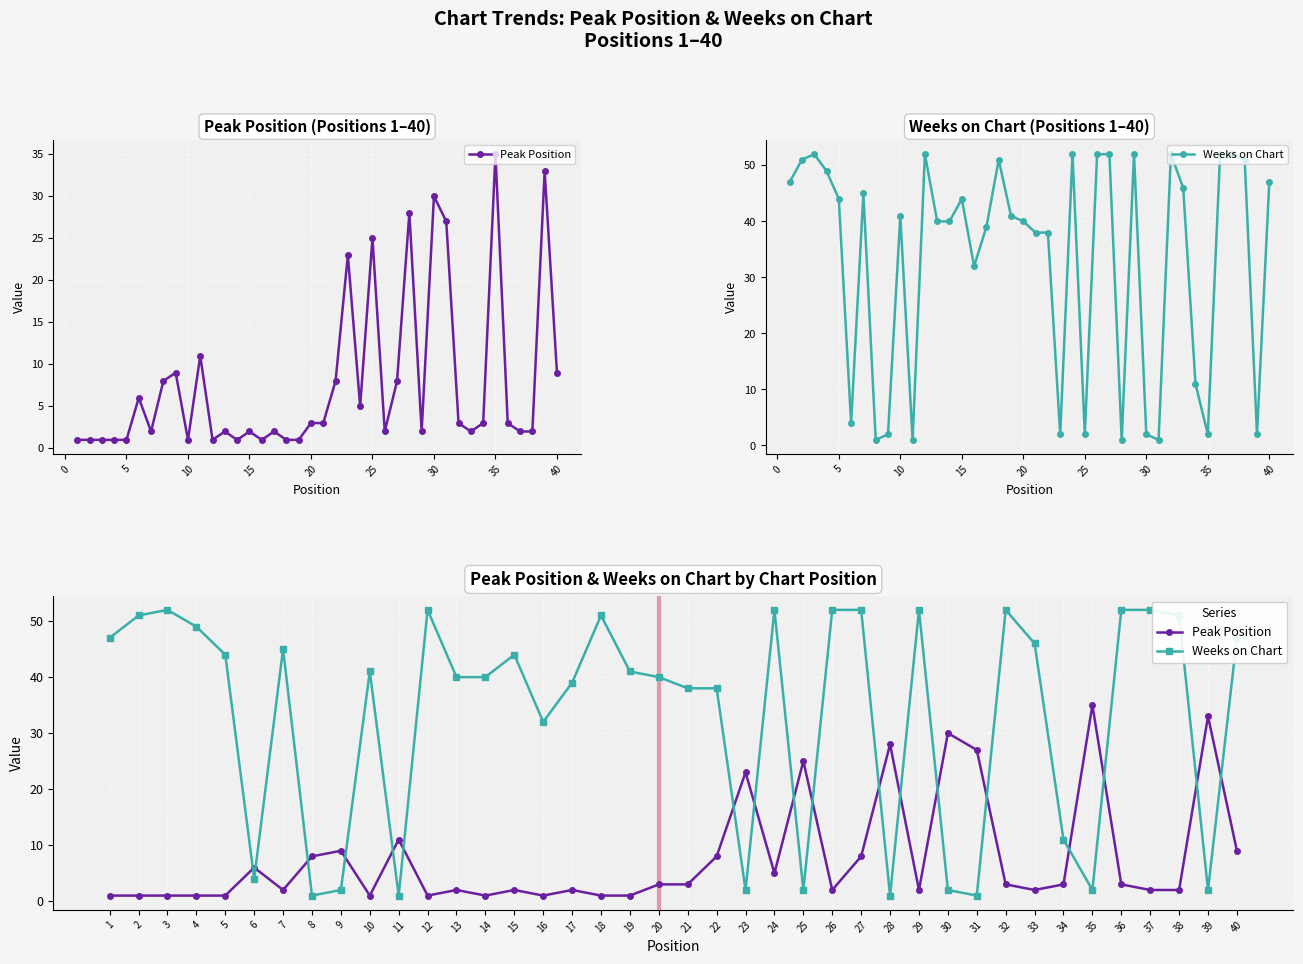

What are all the series names shown in the legend?

Peak Position, Weeks on Chart